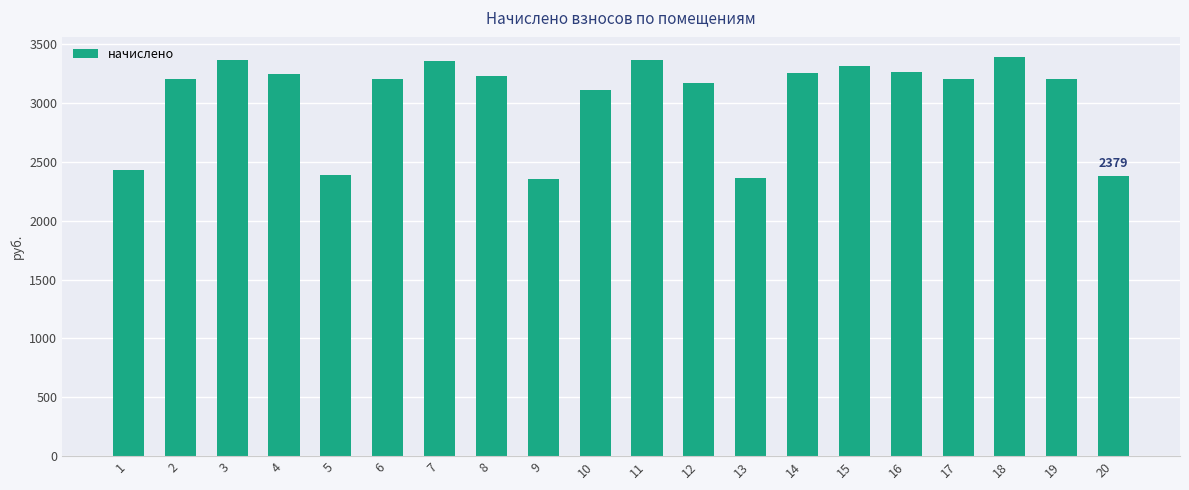

Approximately how many times larger is the value at 20 compared to 2?

0.7